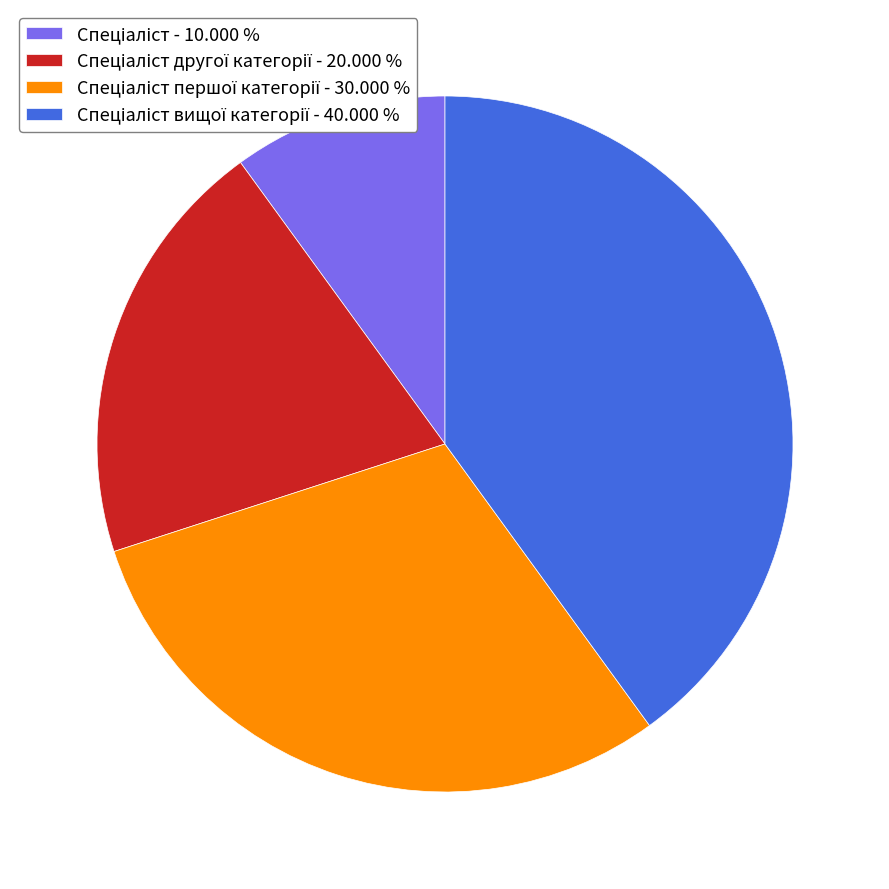

How many slices are in this pie chart?

4